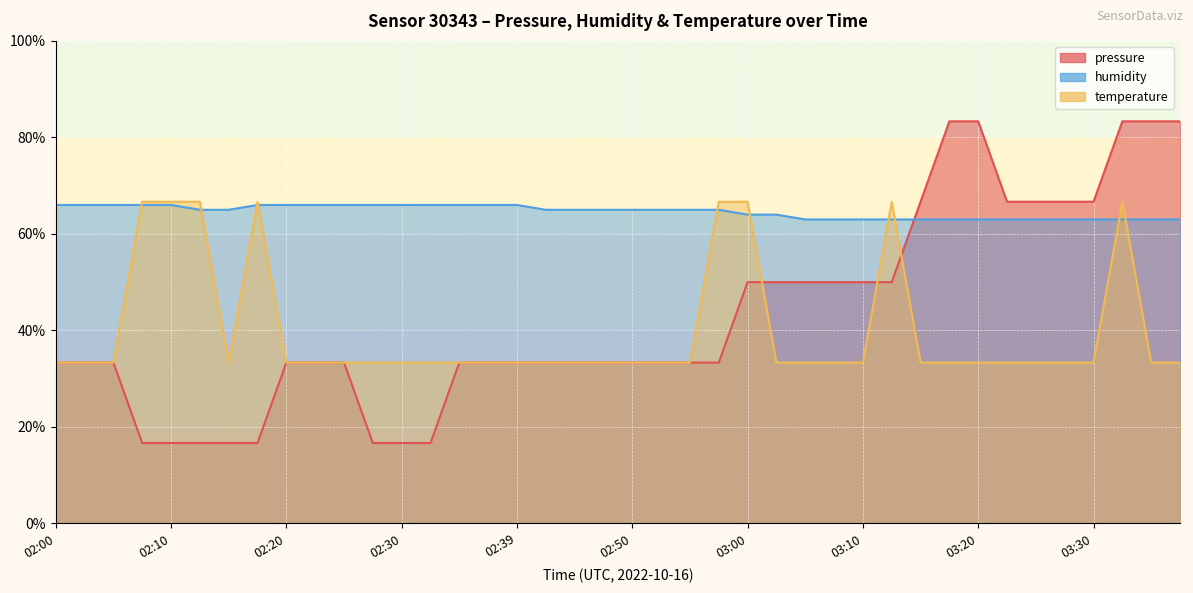

At which category is the sum across all series the highest?

03:33